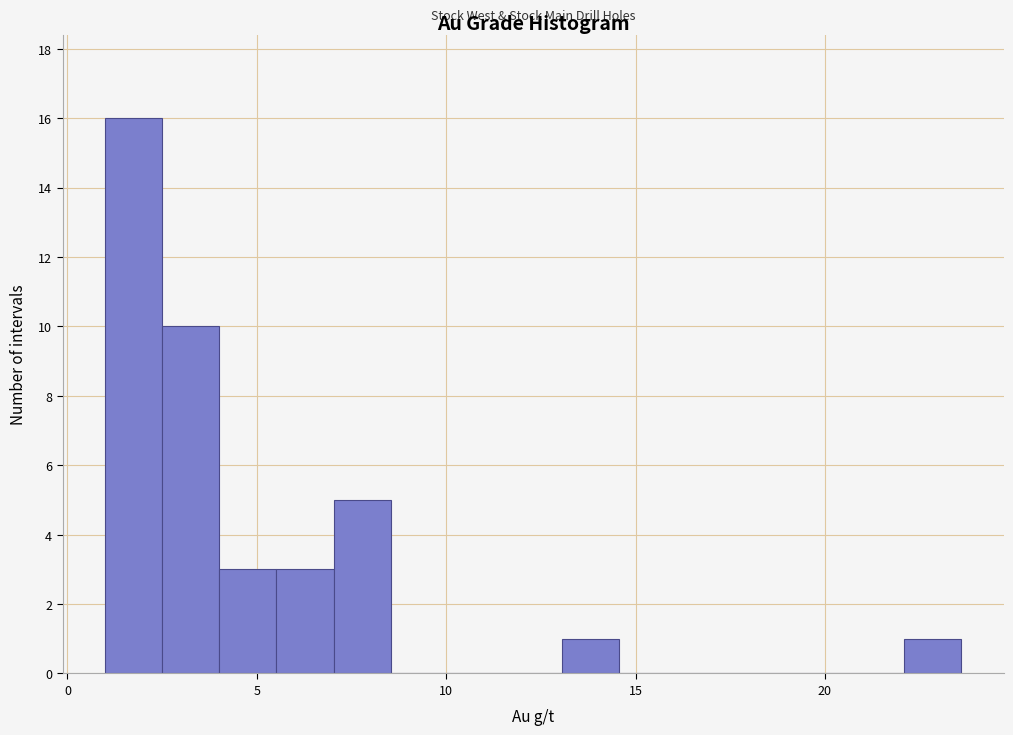

Around what value on the x-axis is the tallest bar? Give the approximate position of its centre, as read against the axis.

2.0